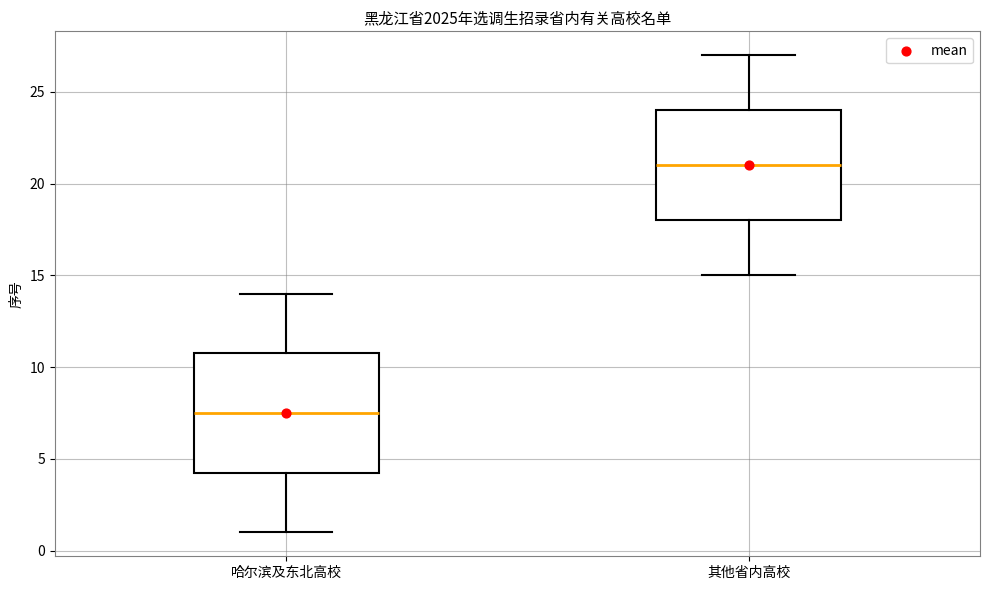

Reading left to right, read every box against the y-axis: the position of its median line, the range the box covers, and the ends of its whiskers. The values are not printed on the chart, so give them approximately, as read against the axis.

哈尔滨及东北高校: median 7.5, box 4.5 to 11.0, whiskers 1.0 to 14.0
其他省内高校: median 21.0, box 18.0 to 24.0, whiskers 15.0 to 27.0